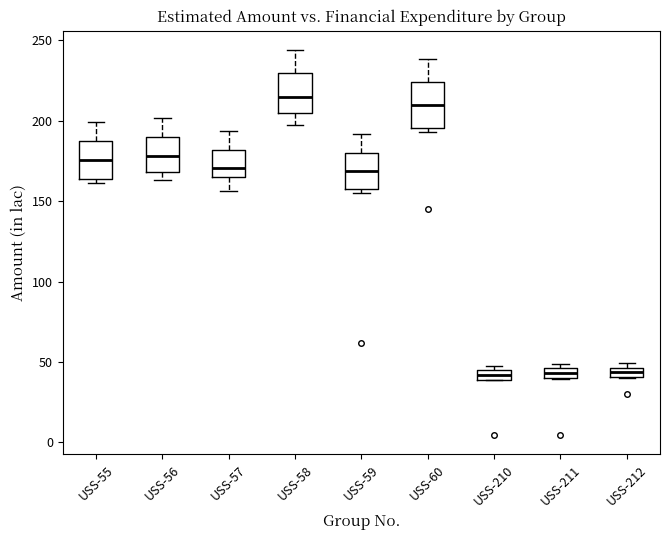

Where is the lower edge of the box for USS-211 on the y-axis? The values are not printed on the chart, so give them approximately, as read against the axis.

40